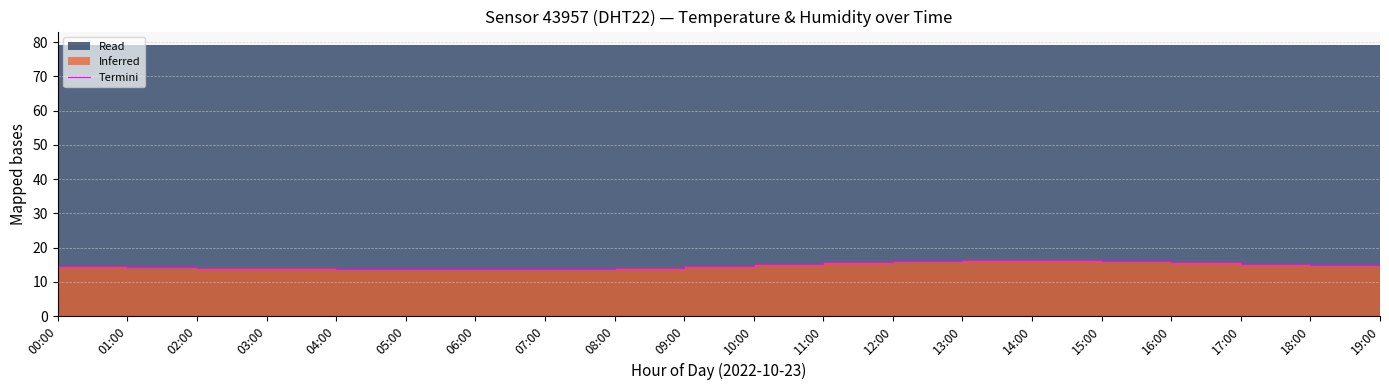

Is it true that the value at 19:00 is 14.7?

True